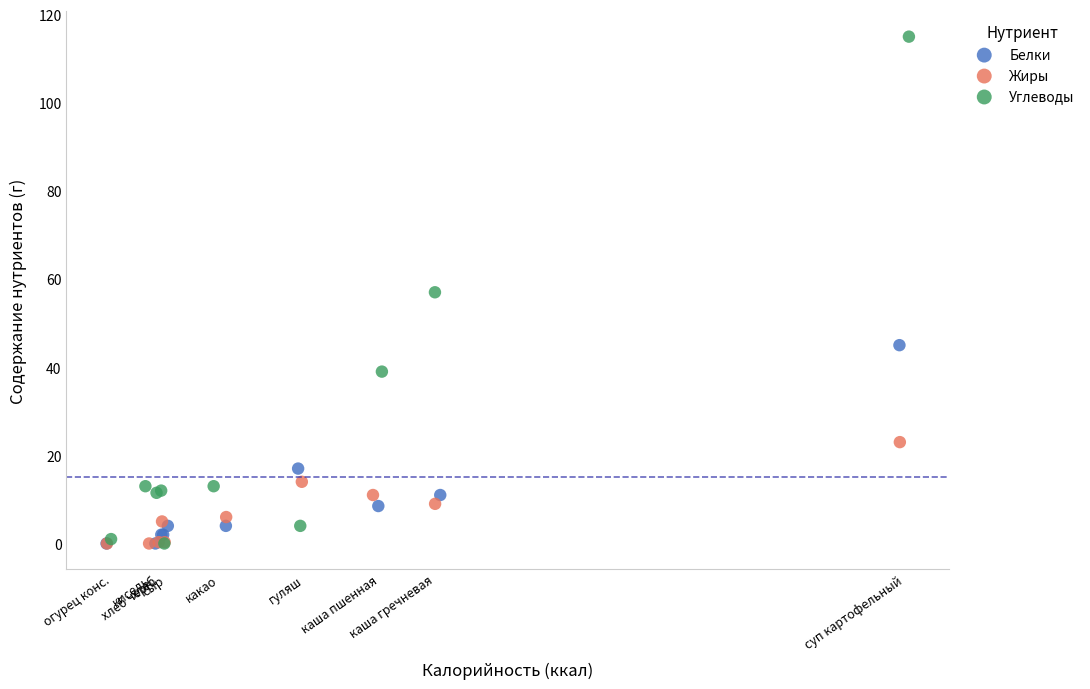

Which series contains the highest Y value?

Углеводы